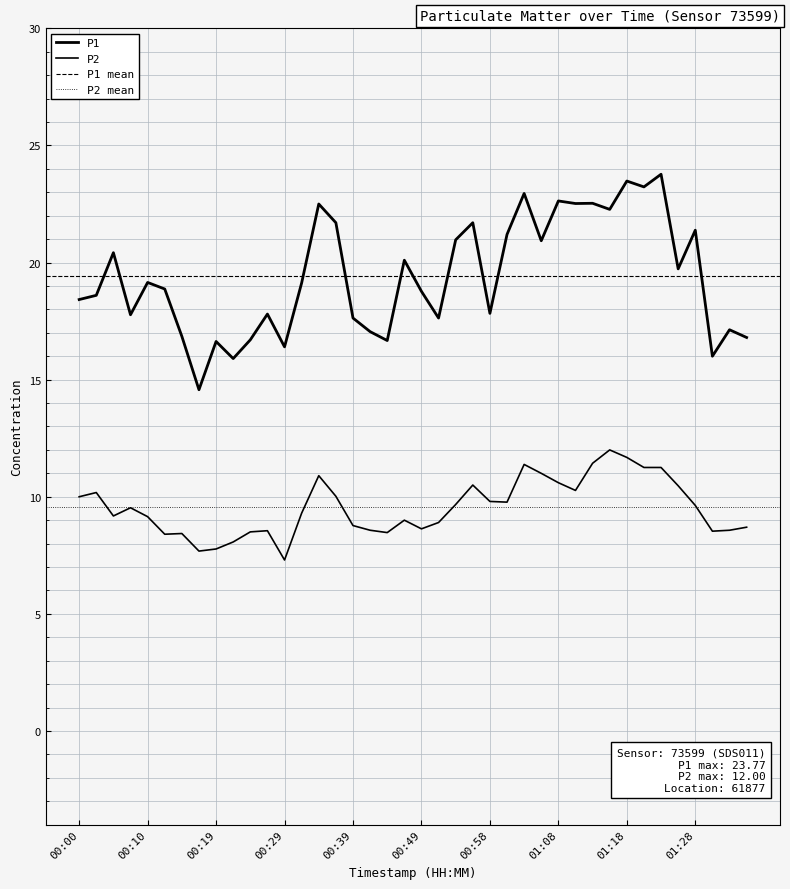

What is the value of the P2 point at the 1st from the left?

10.0